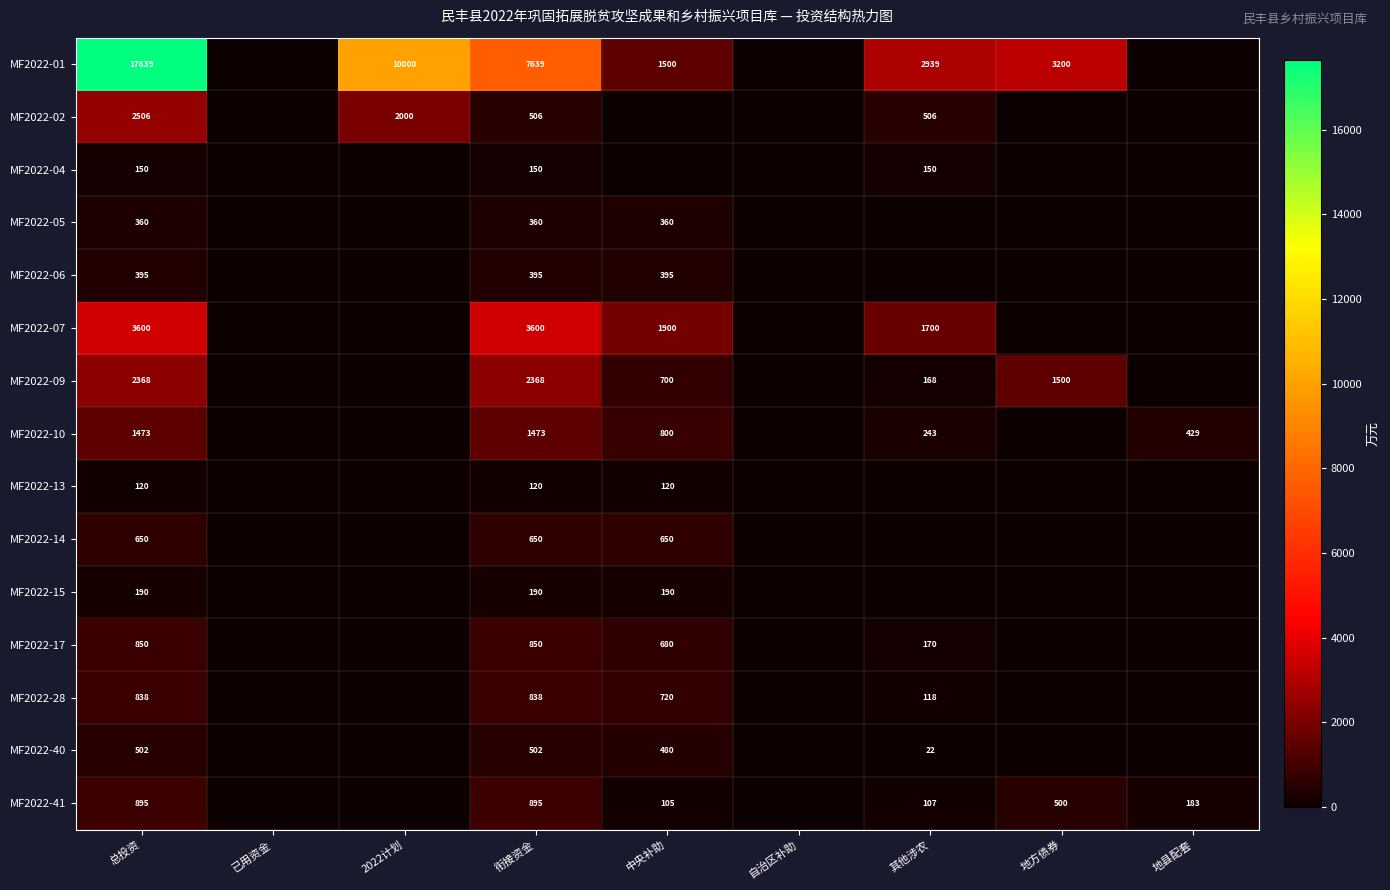

How many categories are shown in the chart?

9